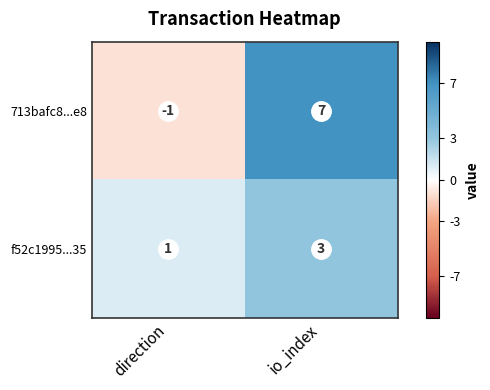

What is the difference between the highest and lowest values at io_index?

4